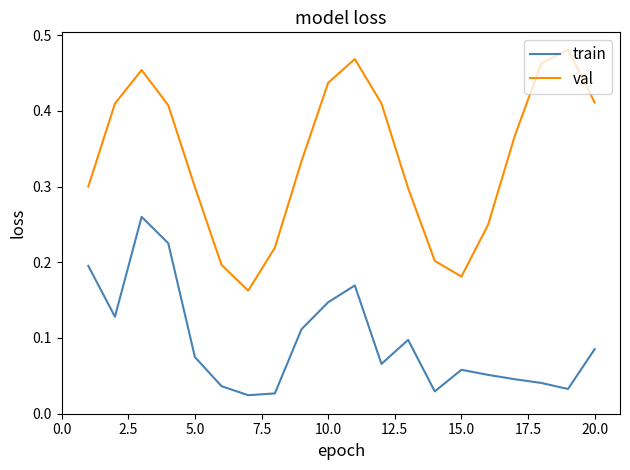

In train, how many points are lower than both neighbors (excluding endpoints)?

5